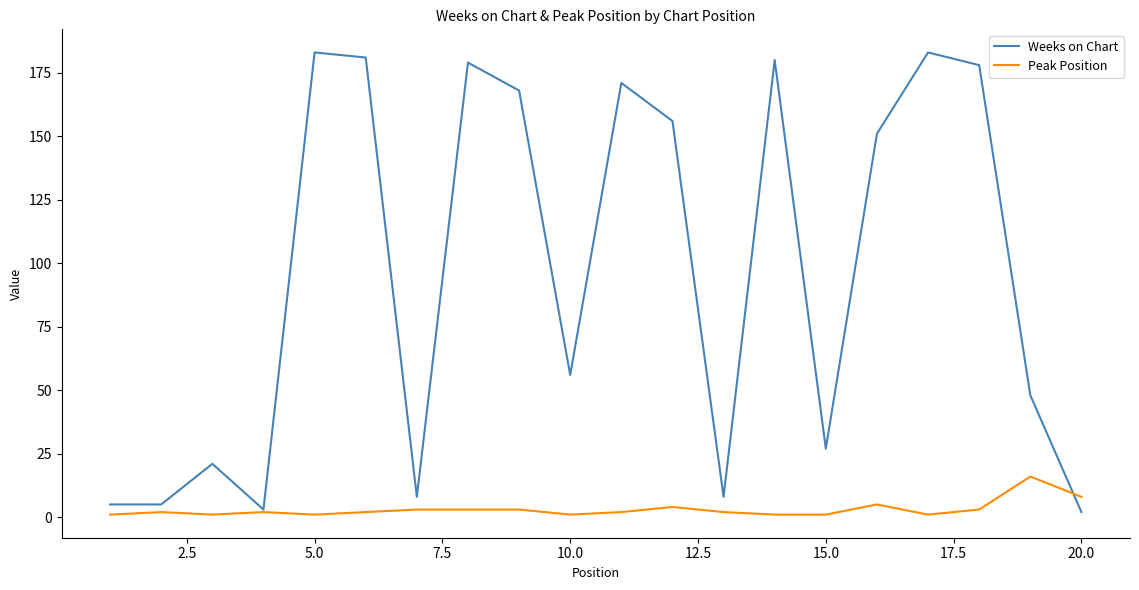

What is the greatest value displayed?

183